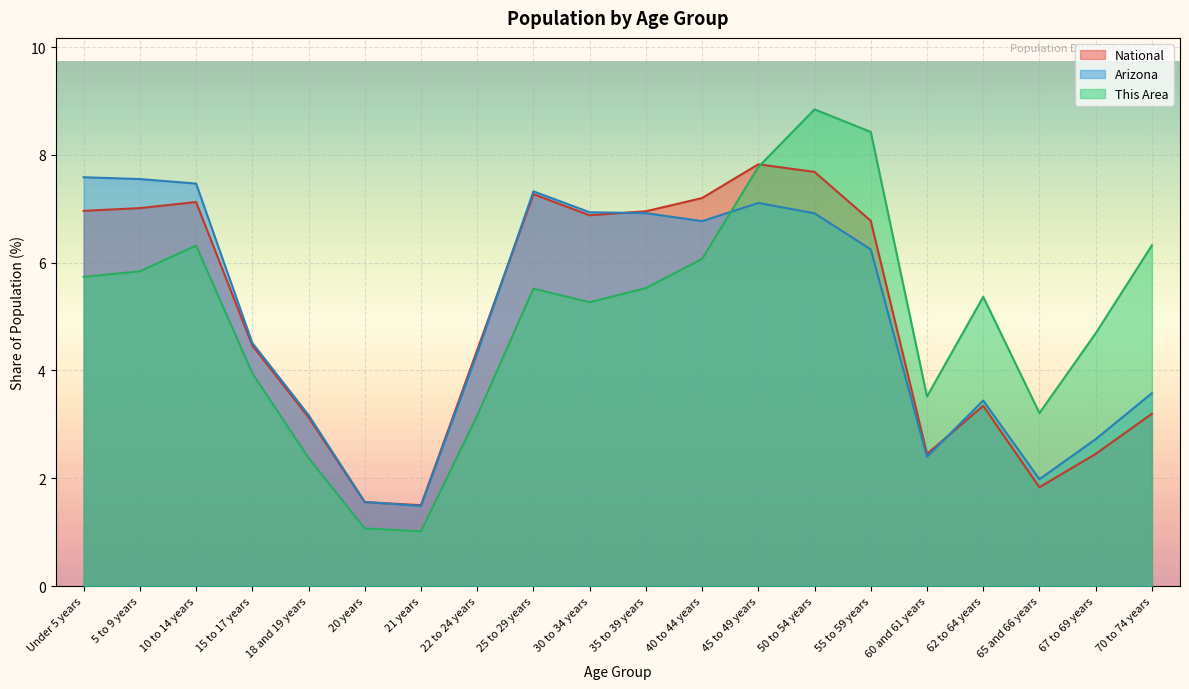

Between which two adjacent categories do National and Arizona first intersect?

20 years and 21 years